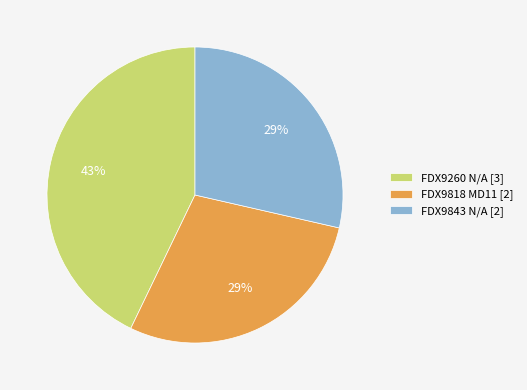

Does any single category account for the majority?

No